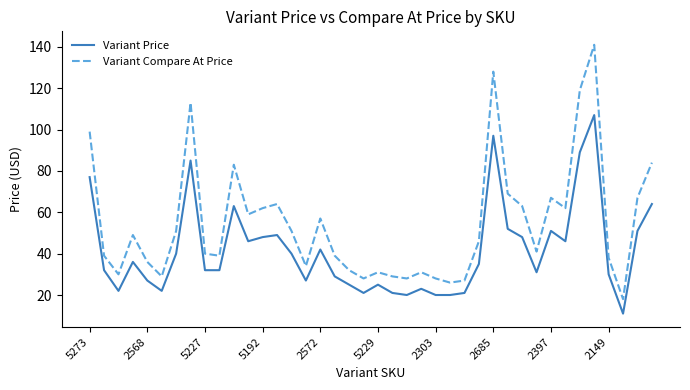

Reading left to right, list all the values displayed in this chart.

Variant Price: 77	32	22	36	27	22	40	85	32	32	63	46	48	49	40	27	42	29	25	21	25	21	20	23	20	20	21	35	97	52	48	31	51	46	89	107	30	11	51	64
Variant Compare At Price: 99	39	30	49	36	29	51	113	40	39	83	59	62	64	51	34	57	39	32	28	31	29	28	31	28	26	27	46	128	69	63	41	67	62	119	141	38	18	67	84